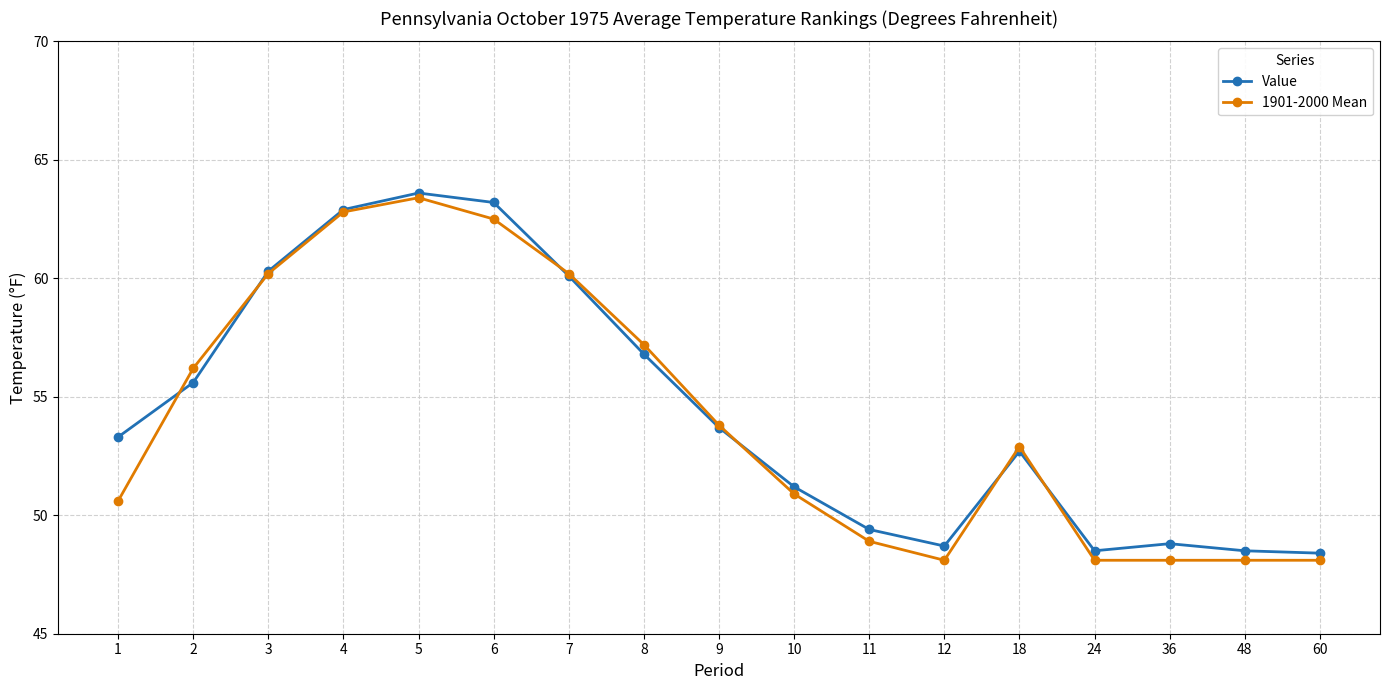

What are all the series names shown in the legend?

Value, 1901-2000 Mean